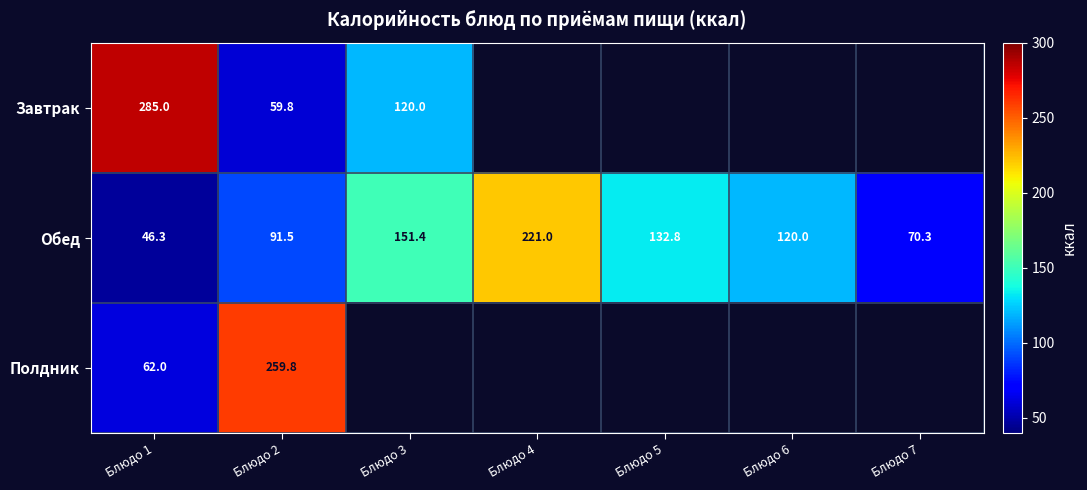

What is the lowest value of the Обед series?

46.3